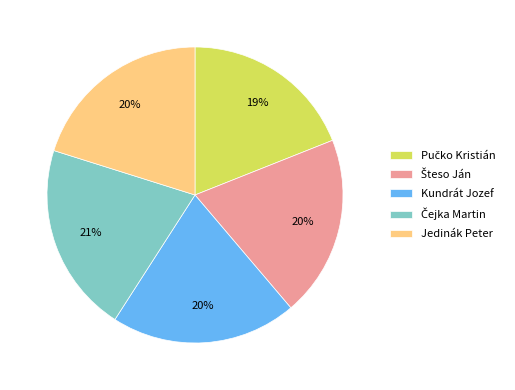

True or false: Jedinák Peter accounts for 20% of the total.

True